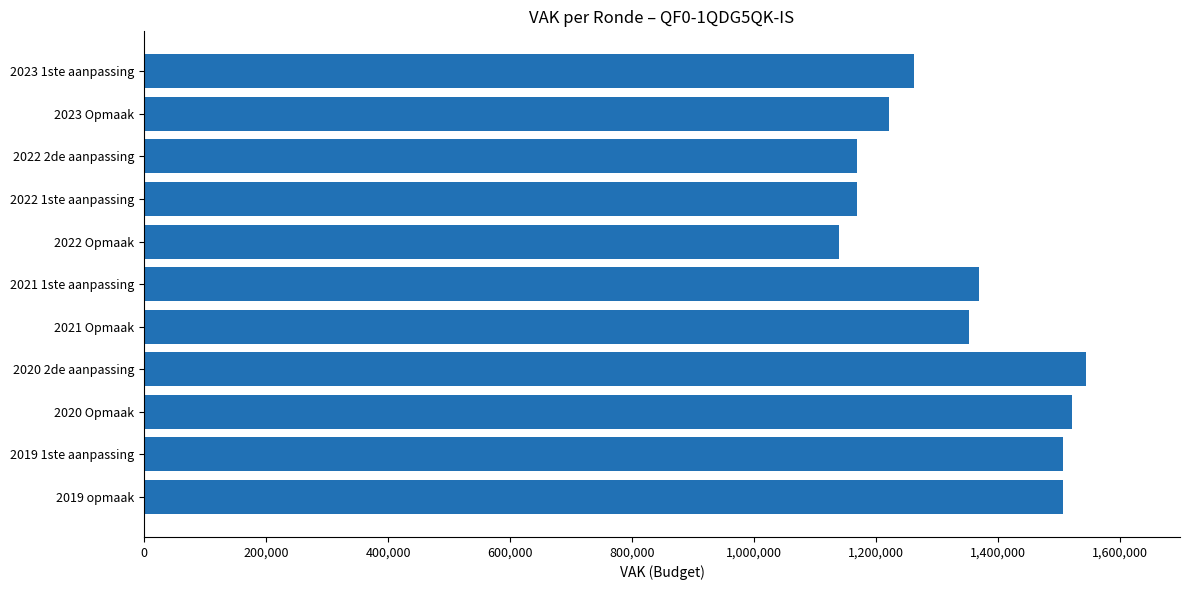

Which category has the lowest value across all series?

2022 Opmaak